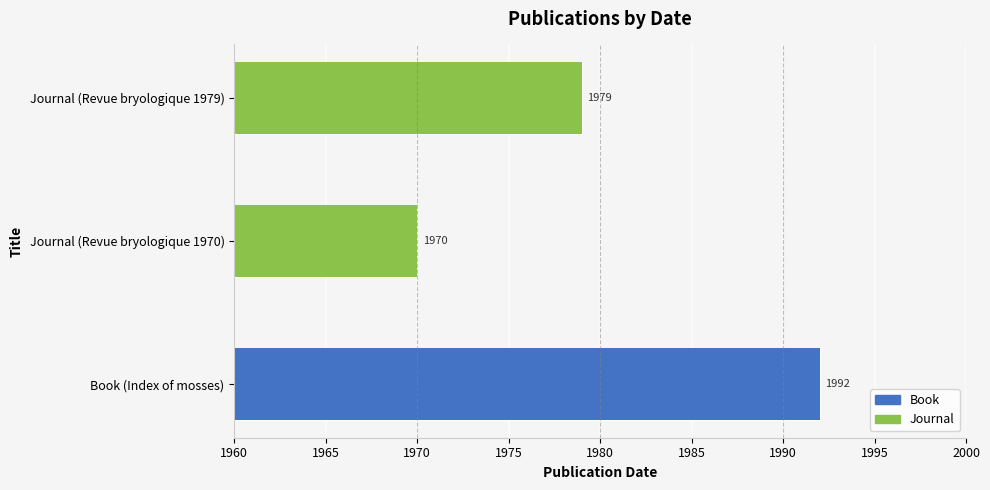

Are the bars grouped side by side (vs. stacked)?

No